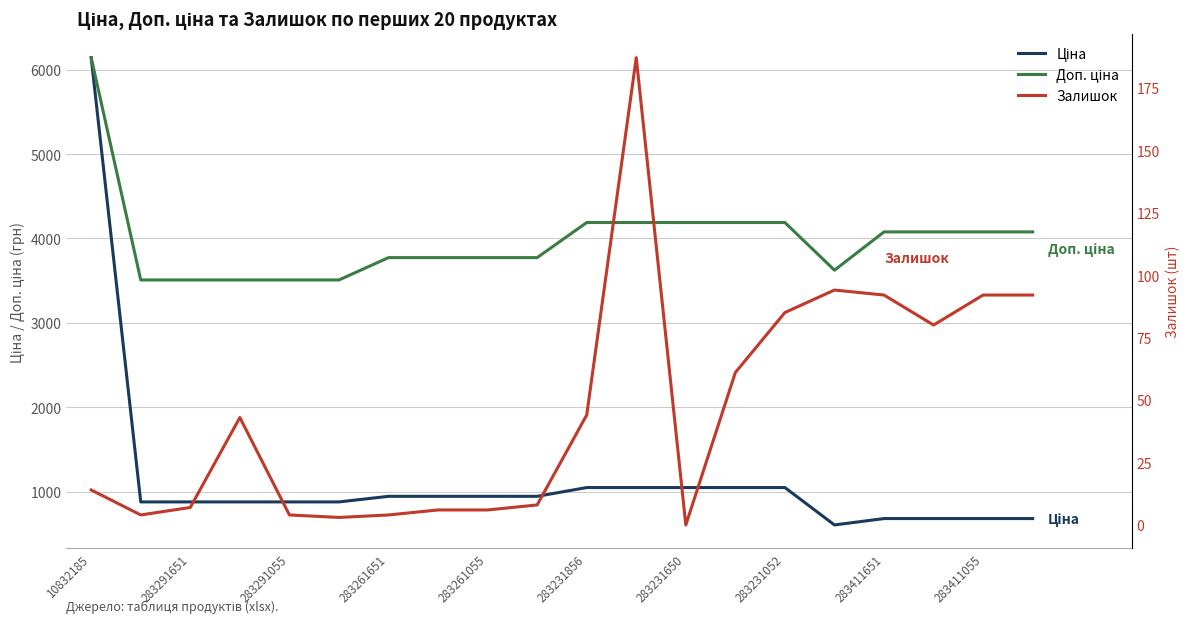

True or false: Ціна has more than 2 points higher than both neighbors.

False